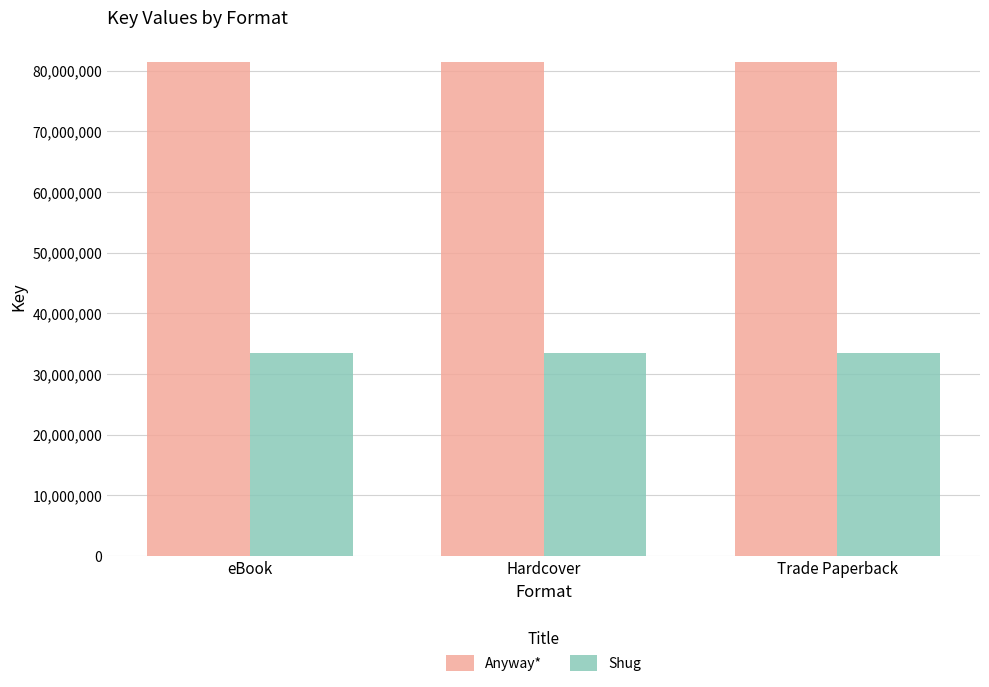

What is the minimum value for Shug?

33419143